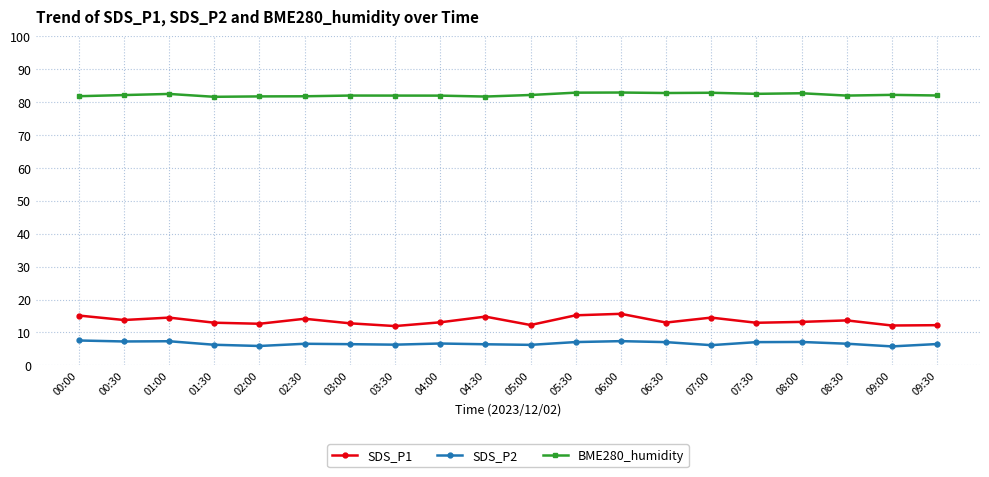

At how many categories does at least one series exceed 31?

20